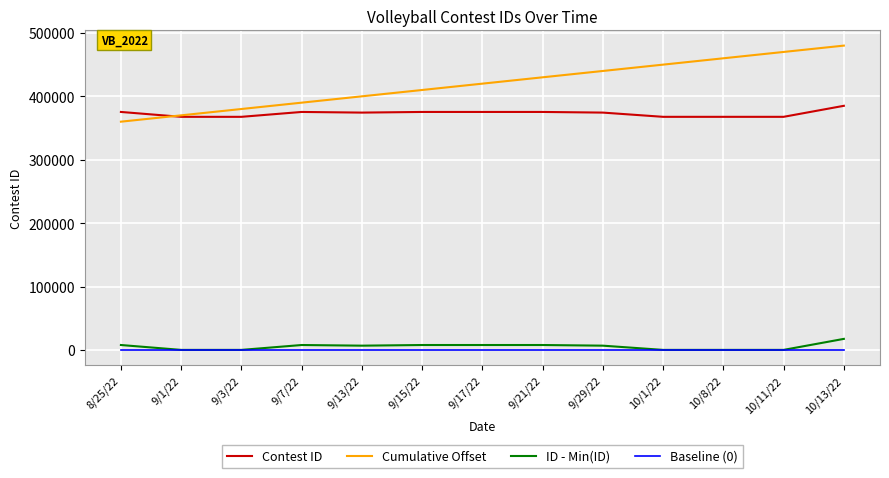

Which series changed the most between 9/3/22 and 9/29/22?

Cumulative Offset